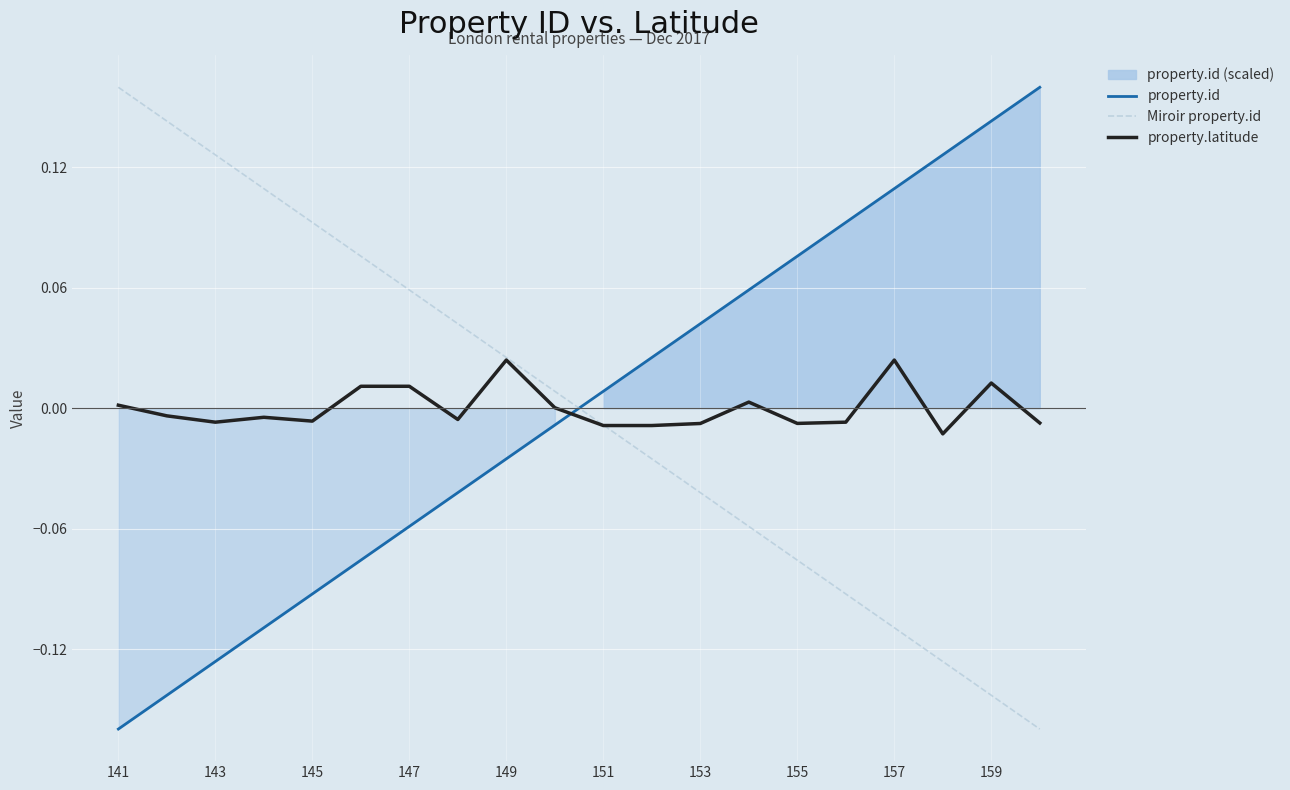

How many interior local peaks does the property.latitude series have?

5